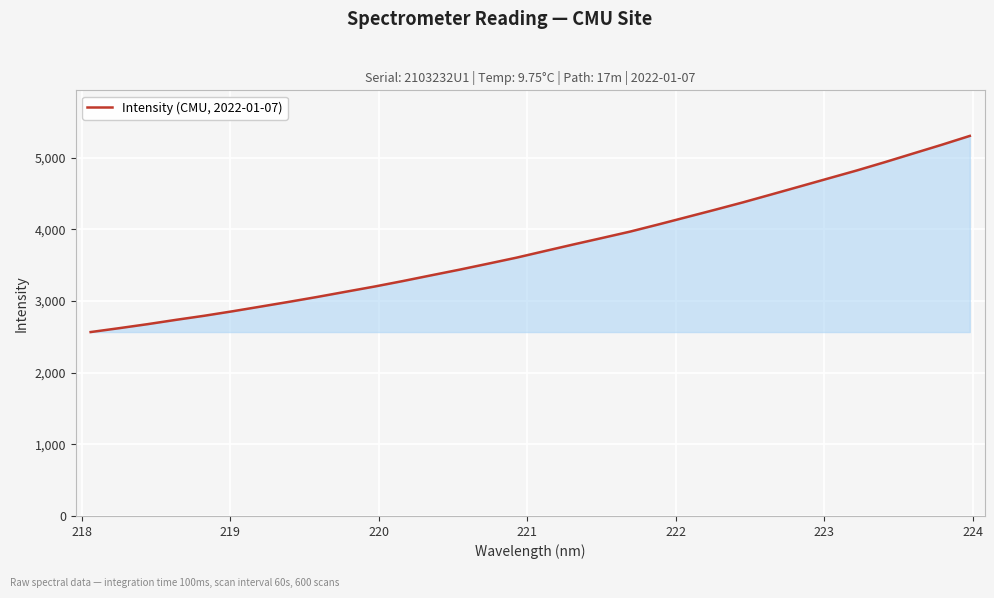

What is the difference between the maximum and minimum values?

2738.0